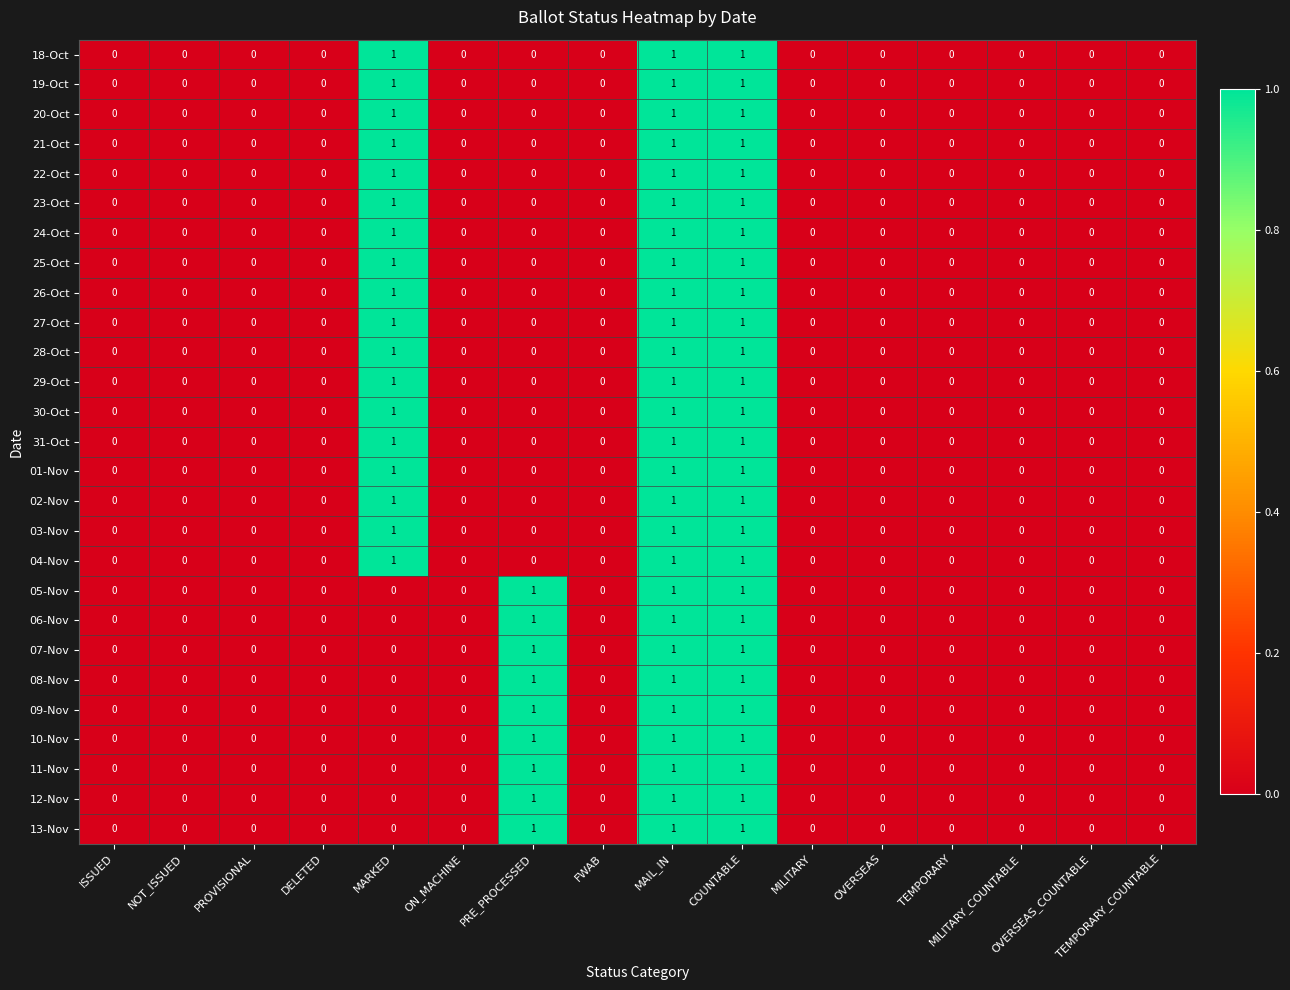

Count the 05-Nov values in the range 0 to 1.

16